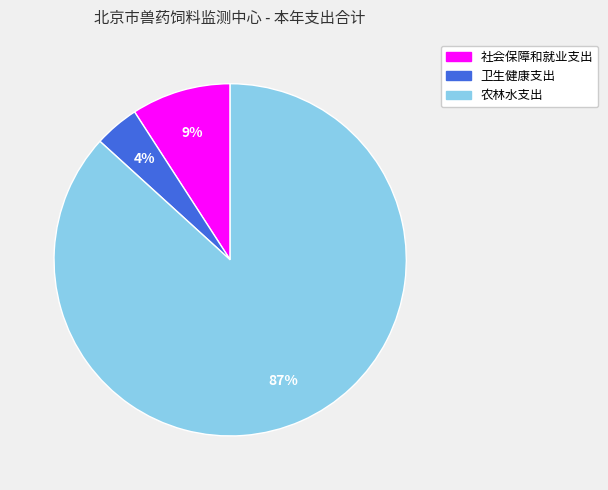

Is the sum of 社会保障和就业支出 and 农林水支出 greater than half?

Yes